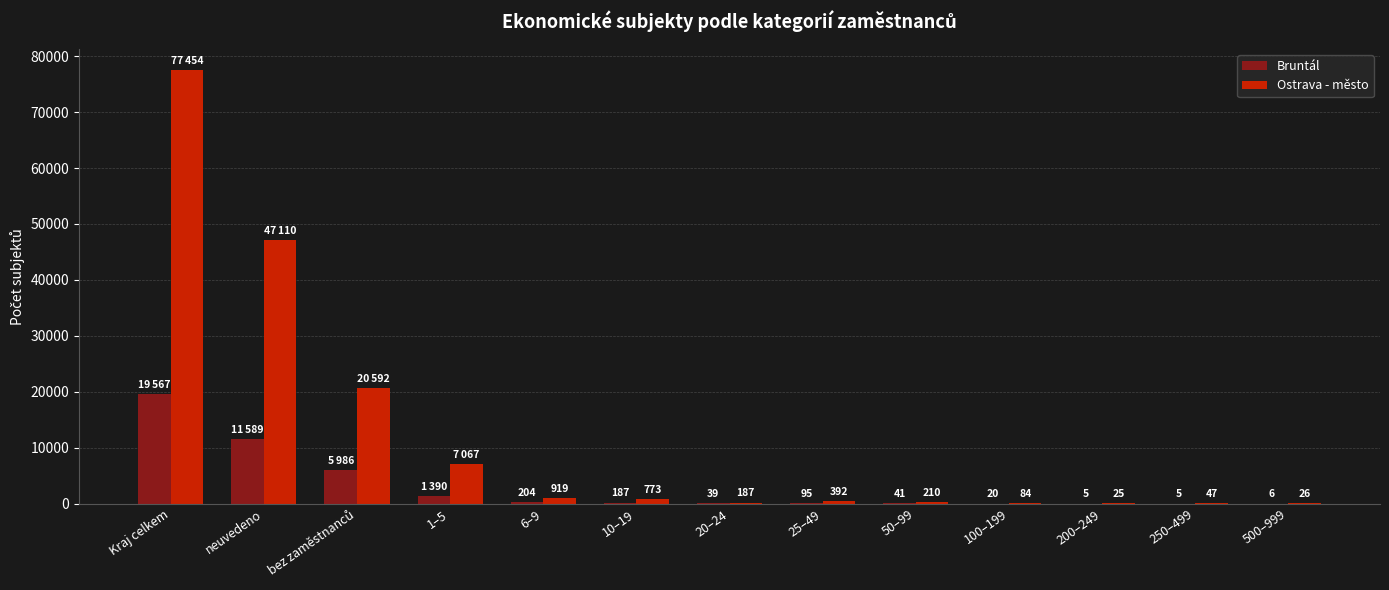

Which series has the largest total across all categories?

Ostrava - město